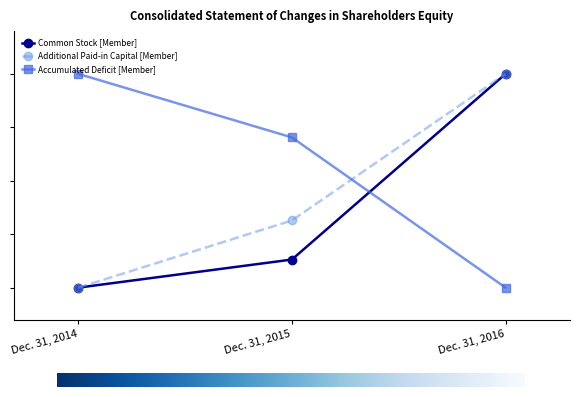

What are all the series names shown in the legend?

Common Stock [Member], Additional Paid-in Capital [Member], Accumulated Deficit [Member]